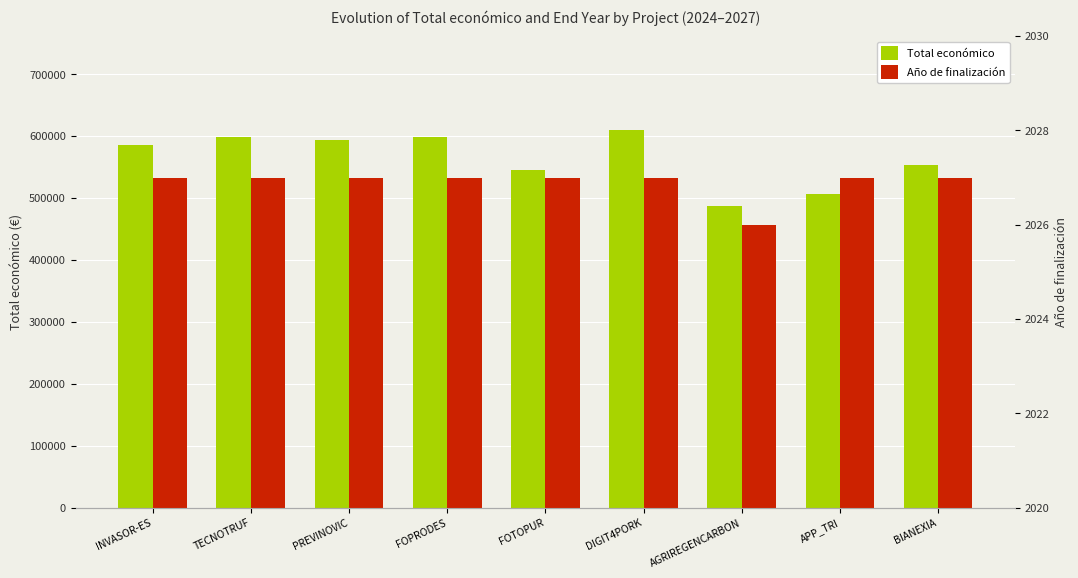

True or false: Año de finalización has a value of 662 at FOTOPUR.

False